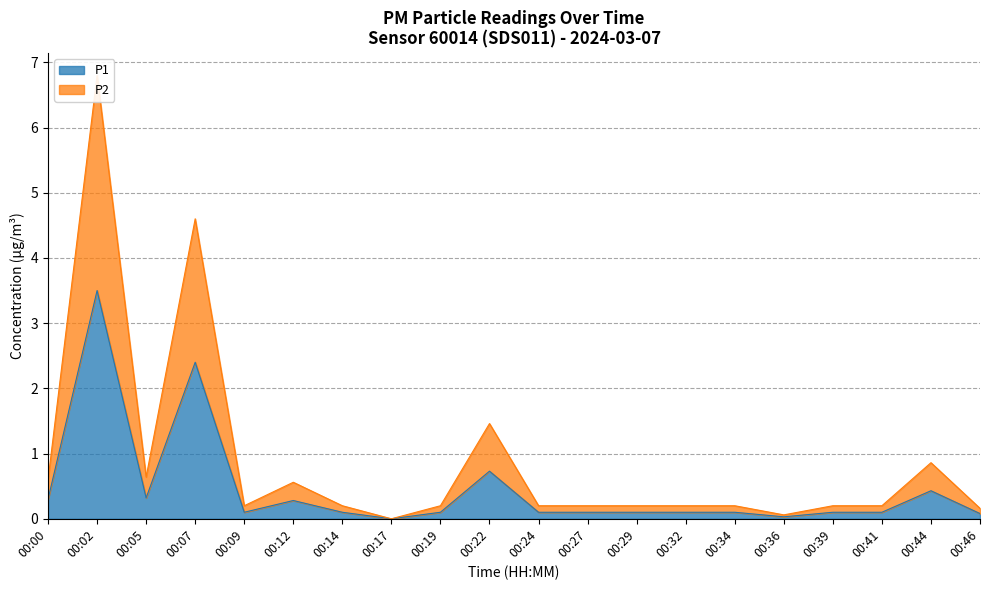

What is the difference between the highest and lowest values at 00:07?

2.2